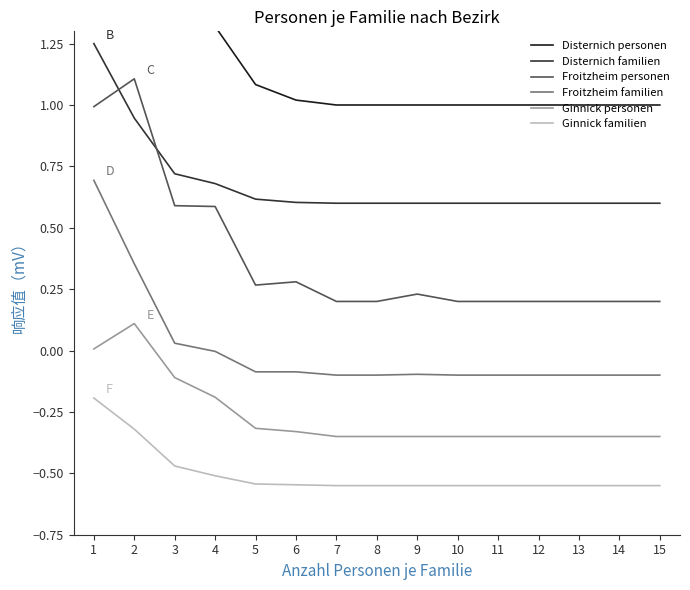

Rank the series at 10 from highest to lowest value.

Disternich personen, Disternich familien, Froitzheim personen, Froitzheim familien, Ginnick personen, Ginnick familien